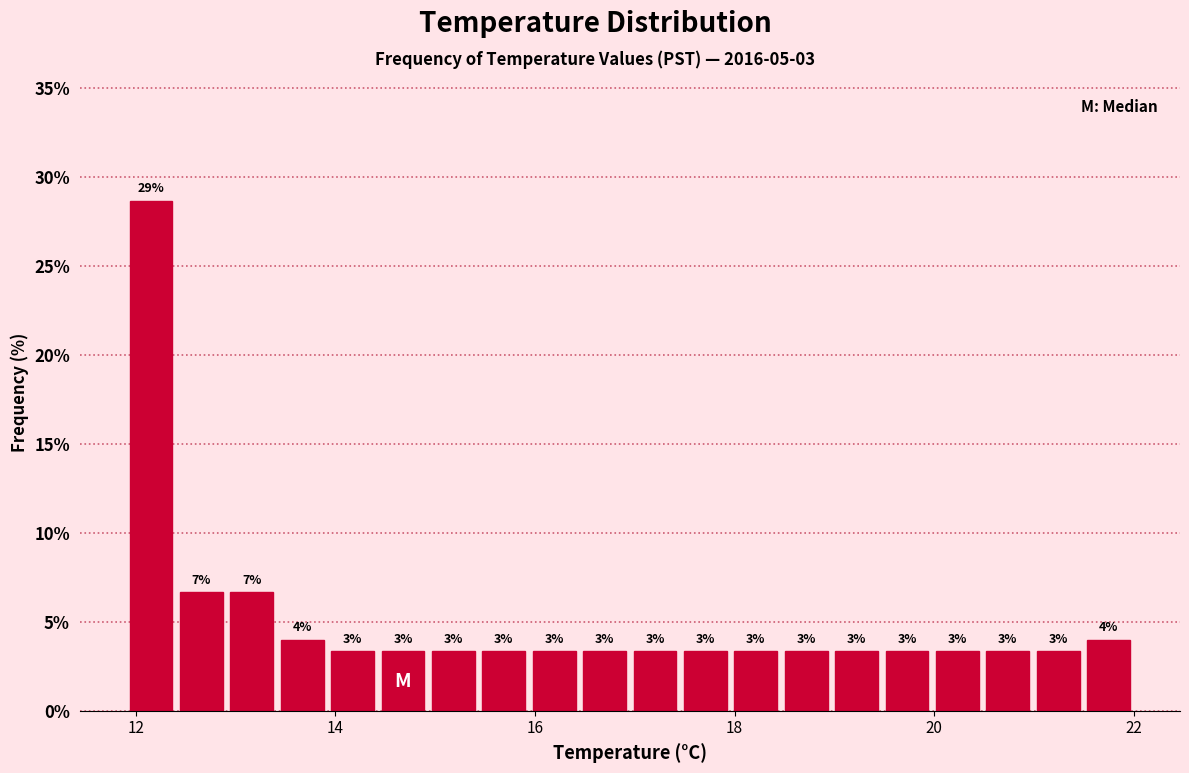

Read against the x-axis, roughly where is the centre of the tallest bar?

12.2